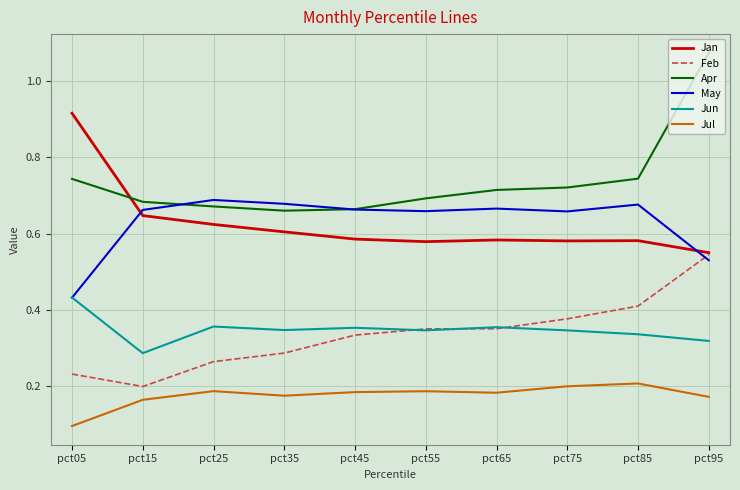

Between pct05 and pct55, which series saw the biggest shift?

Jan